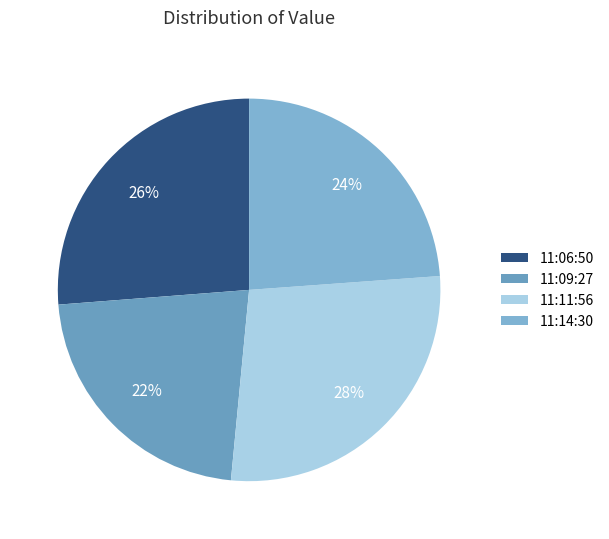

Which slice is the smallest?

11:09:27